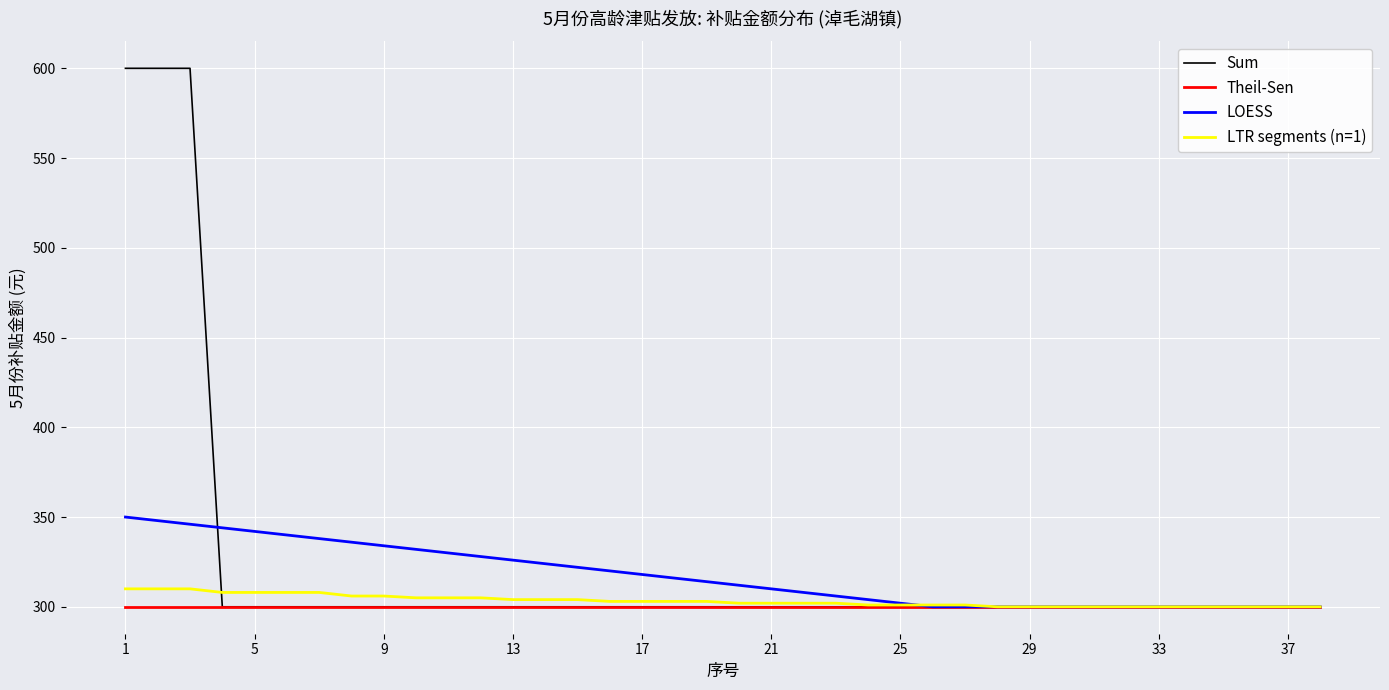

Which series has the largest range (max minus min)?

Sum